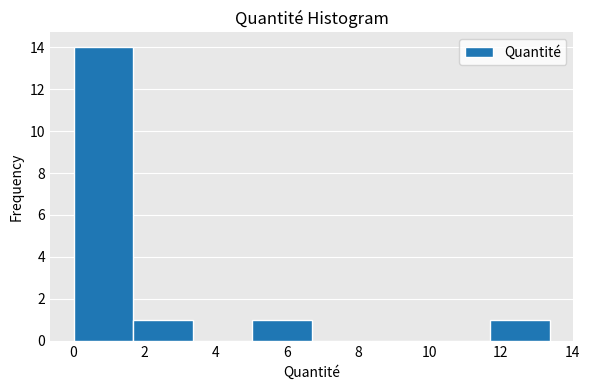

Reading left to right, transcribe this chart: for each bar, give the range it covers on the x-axis and its height. Neither the bar edges nor the heights are printed on the chart, so give them approximately, as read against the axes.

0.0 to 1.6: 14
1.6 to 3.4: 1
3.4 to 5.0: 0
5.0 to 6.6: 1
6.6 to 8.4: 0
8.4 to 10.0: 0
10.0 to 11.6: 0
11.6 to 13.4: 1